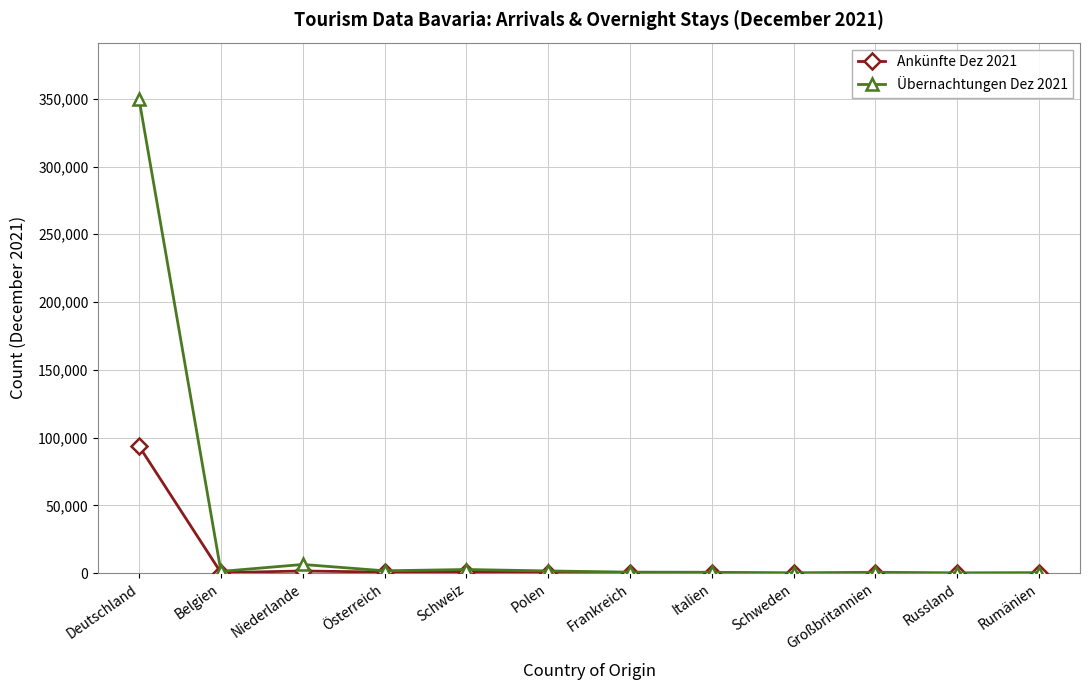

What is the smallest value displayed?

41